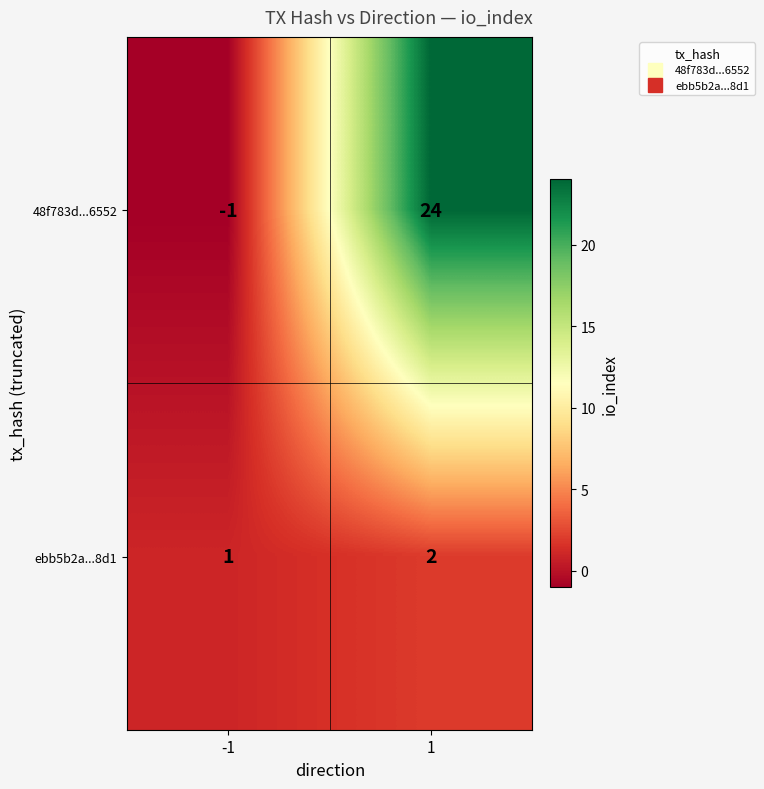

What is the approximate value of 48f783d...6552 at 1?

24